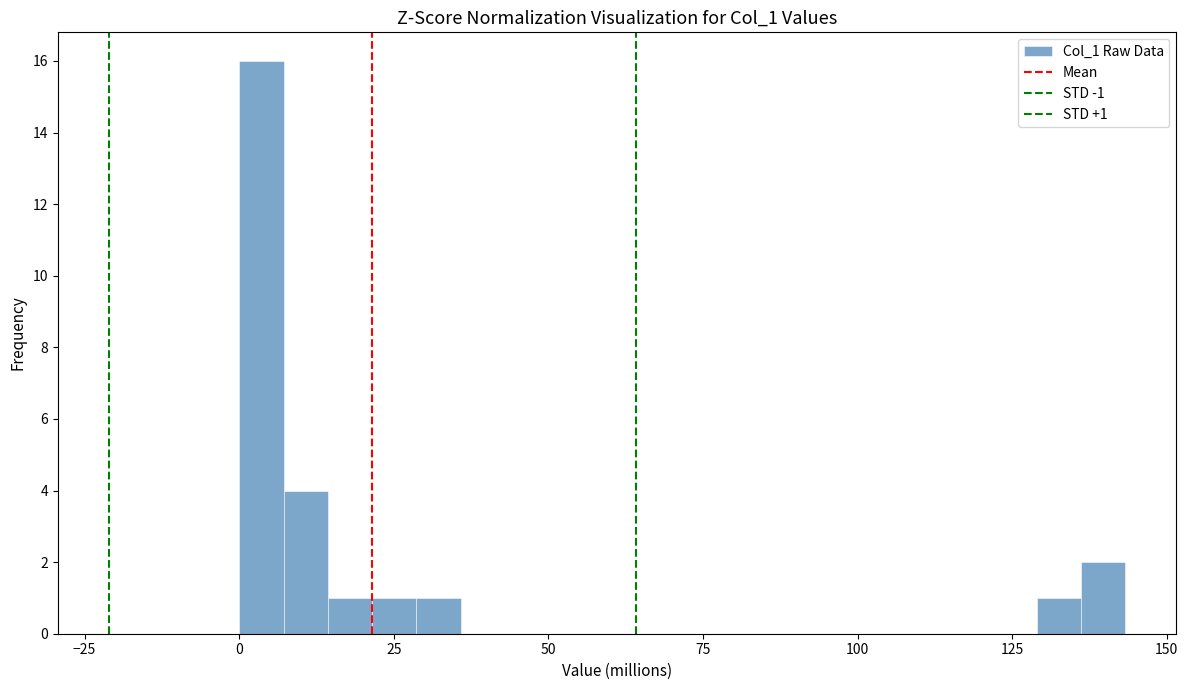

Around what value on the x-axis is the tallest bar? Give the approximate position of its centre, as read against the axis.

5